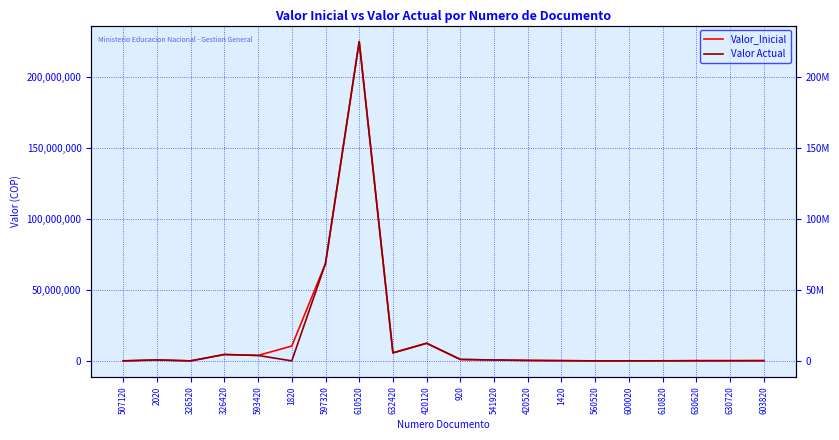

Reading left to right, list all the values displayed in this chart.

Valor_Inicial: 0.0	672985.7	0.0	4493440.0	3831927.0	10453468.0	68616828.0	224917257.1	5631197.3	12408663.0	1005501.0	638842.0	319397.0	155500.0	878.0	32000.0	40000.0	120000.0	120000.0	160000.0
Valor Actual: 0.0	672985.7	0.0	4493440.0	3831927.0	0.0	68616828.0	224917257.1	5631197.3	12408663.0	1005501.0	638842.0	319397.0	155500.0	878.0	32000.0	40000.0	120000.0	120000.0	160000.0